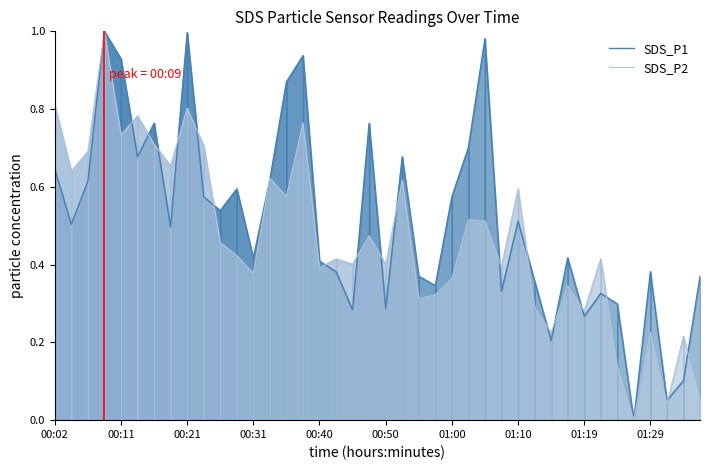

What is the value of the SDS_P1 point at the 39th from the left?

0.1